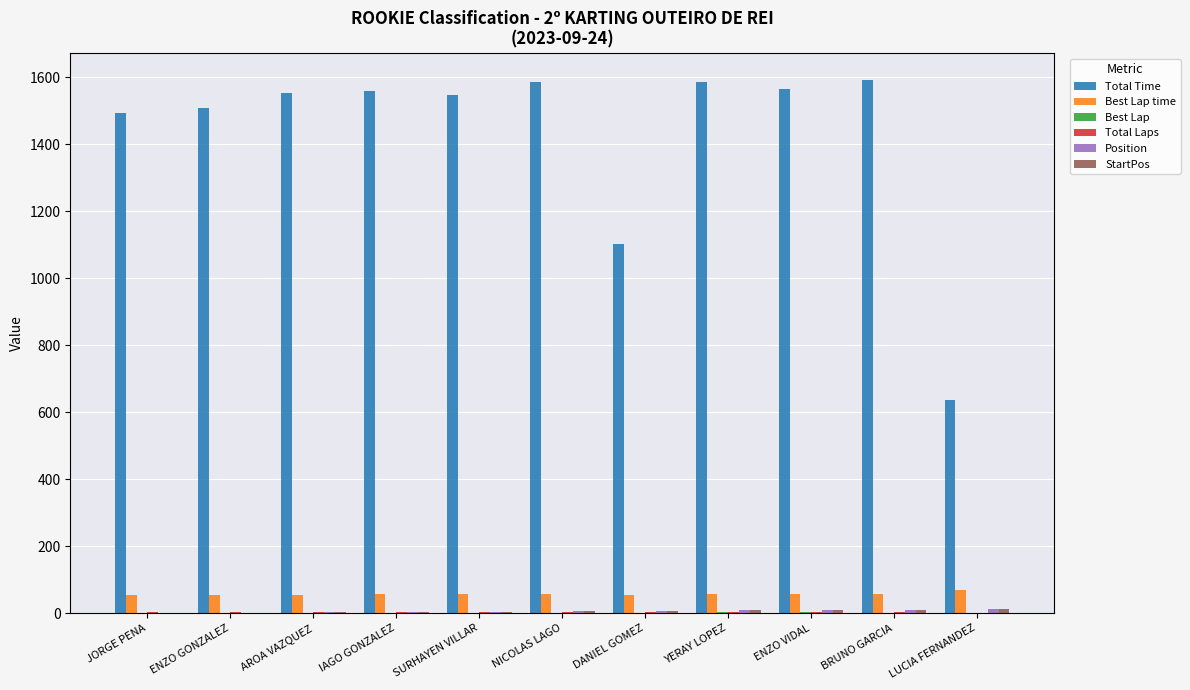

The value of Total Time at AROA VAZQUEZ is 1074.2. True or false?

False